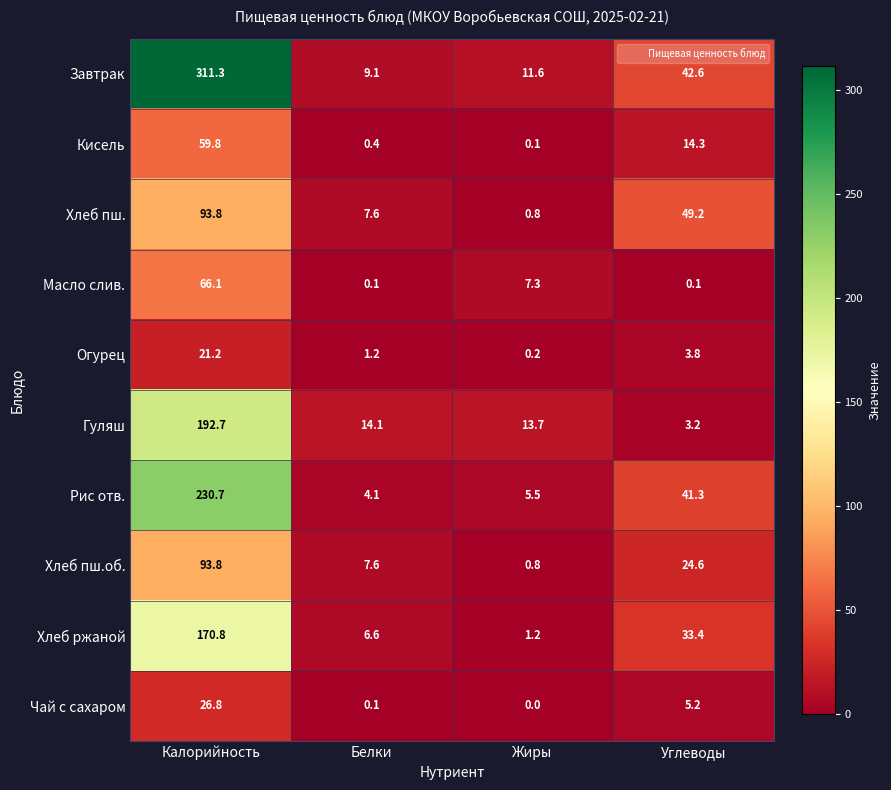

True or false: Масло слив. has a value of 0.1 at Углеводы.

True